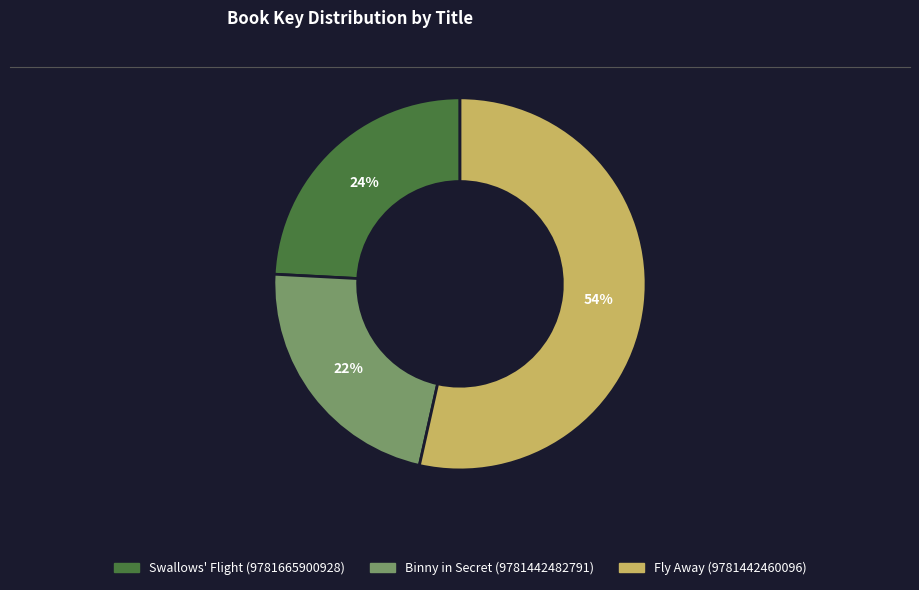

Which has a higher value, Binny in Secret (9781442482791) or Swallows' Flight (9781665900928)?

Swallows' Flight (9781665900928)